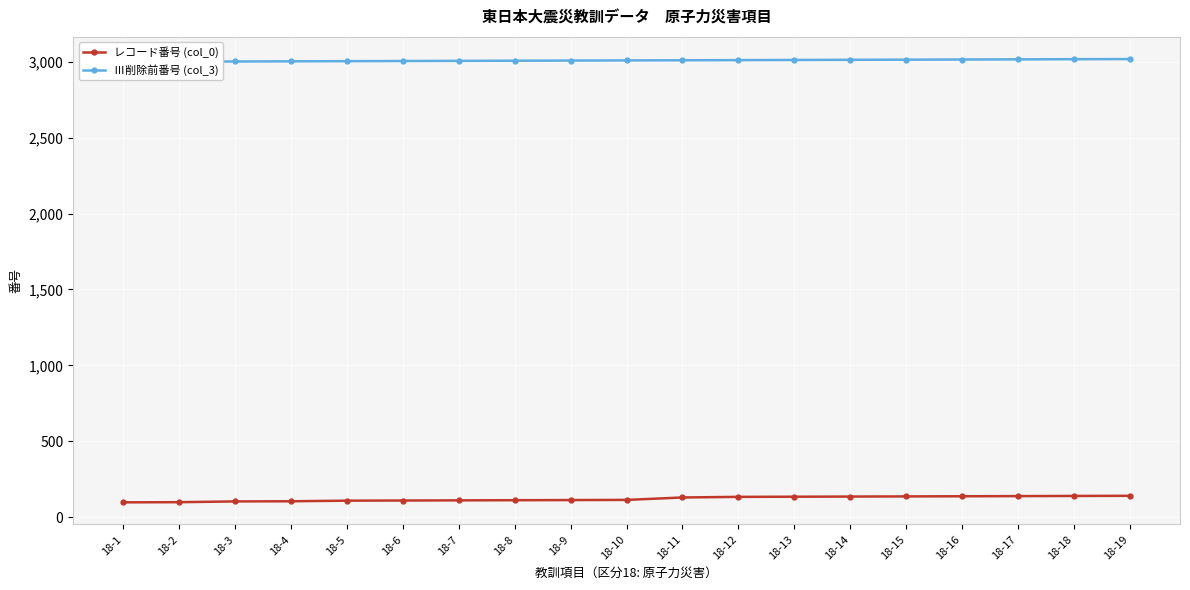

How many values in the レコード番号 (col_0) series exceed 114?

9